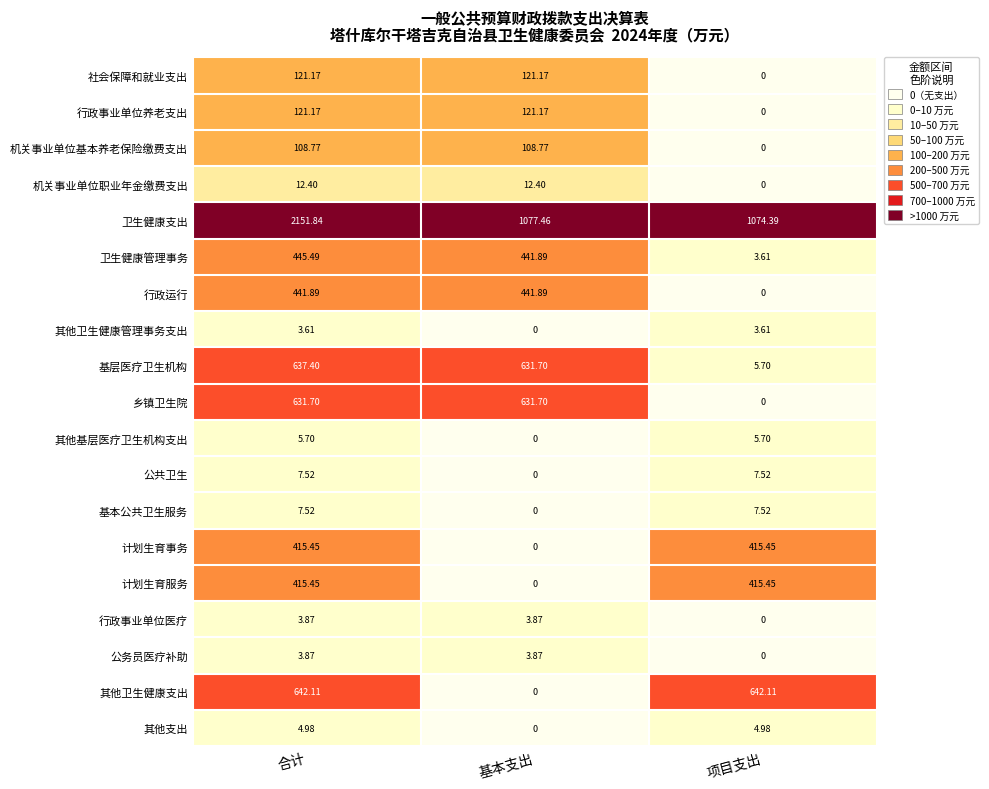

Which series has the widest spread of values?

卫生健康支出